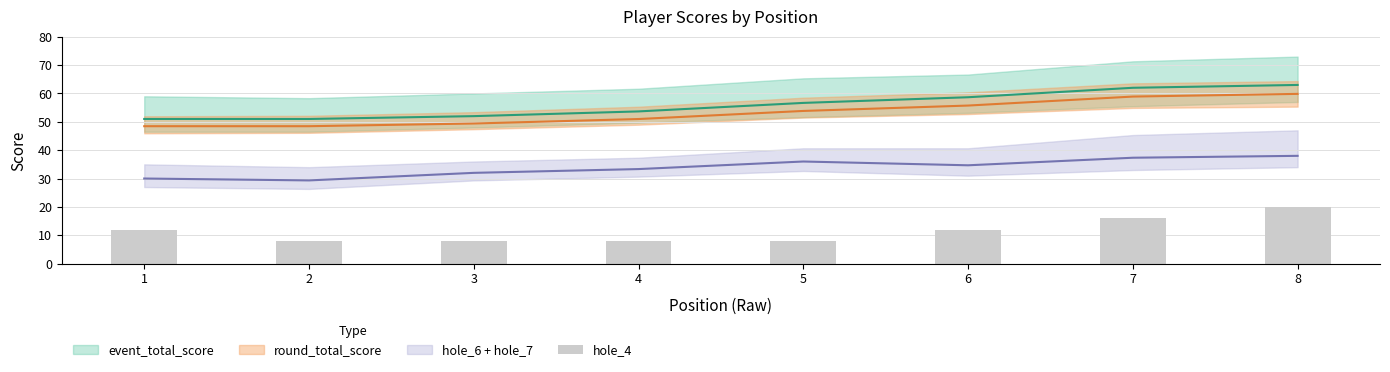

What is the value of the 6th bar from the left?

12